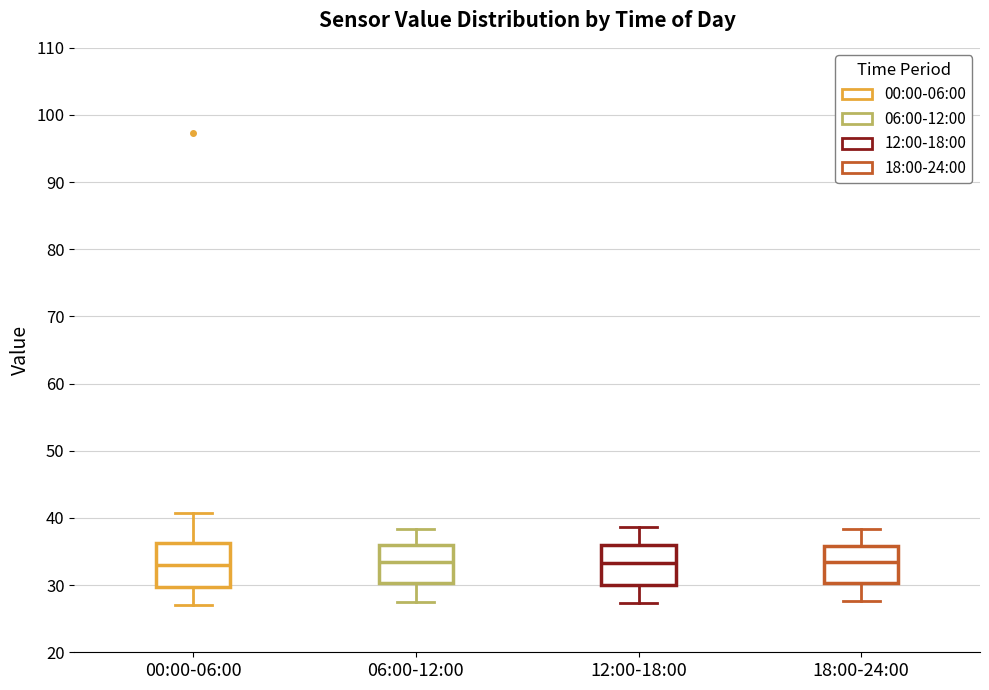

Where is the lower edge of the box for 18:00-24:00 on the y-axis? The values are not printed on the chart, so give them approximately, as read against the axis.

30